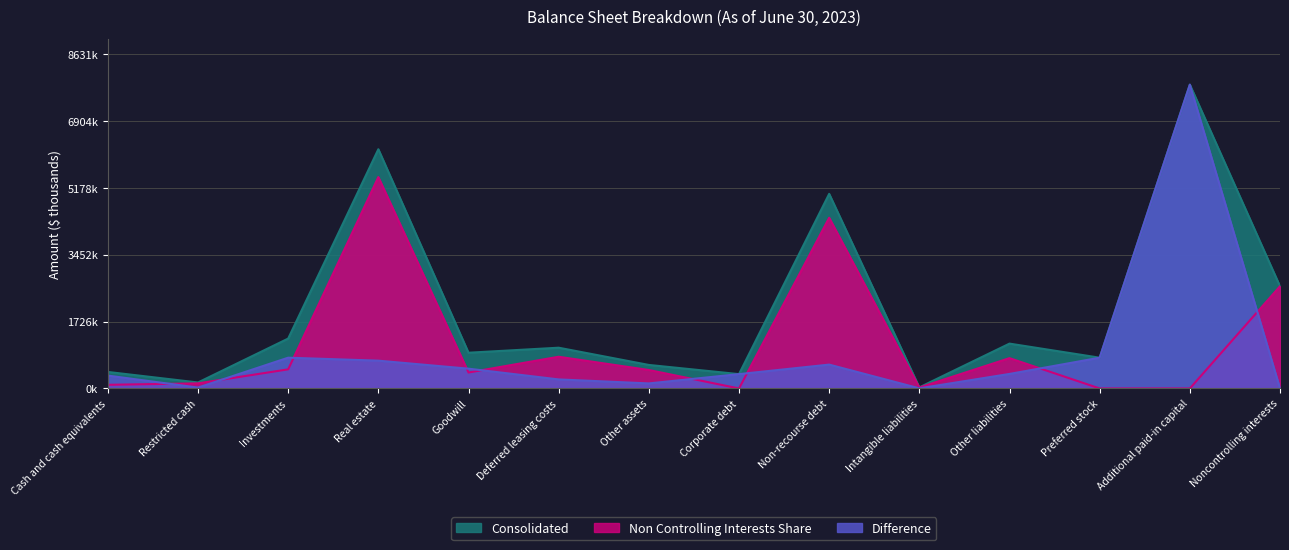

What is the difference between the second highest and minimum values in the Consolidated series?

6150.0